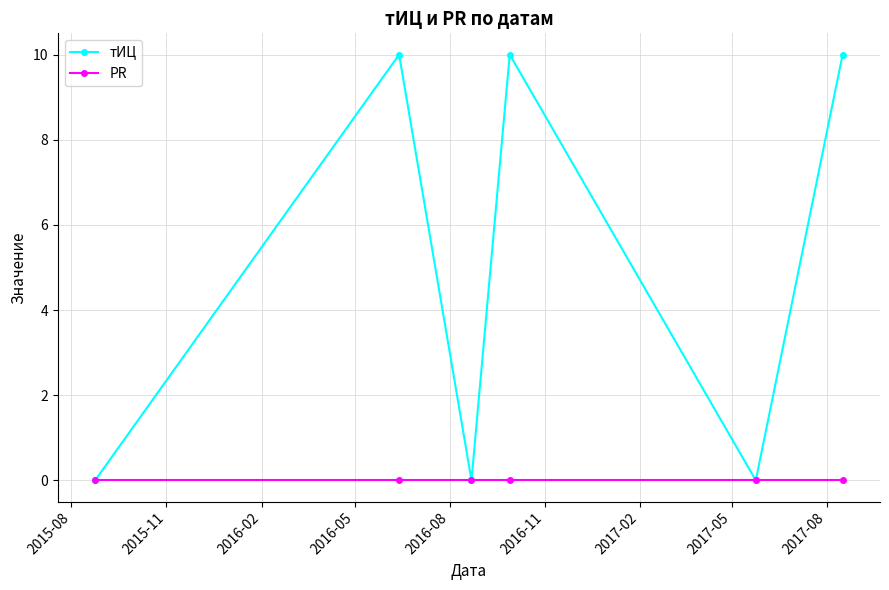

In тИЦ, how many points are higher than both neighbors (excluding endpoints)?

2